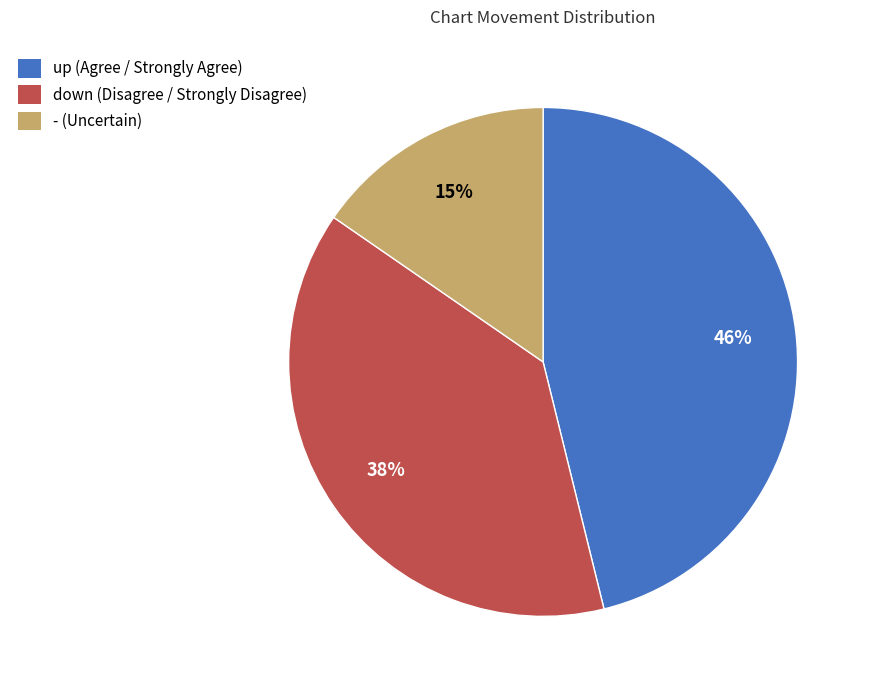

What percentage is the up slice, to the nearest percent?

46%